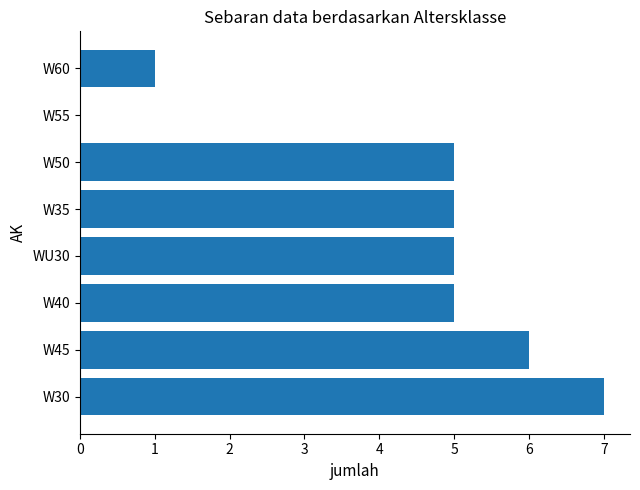

What is the greatest value displayed?

7